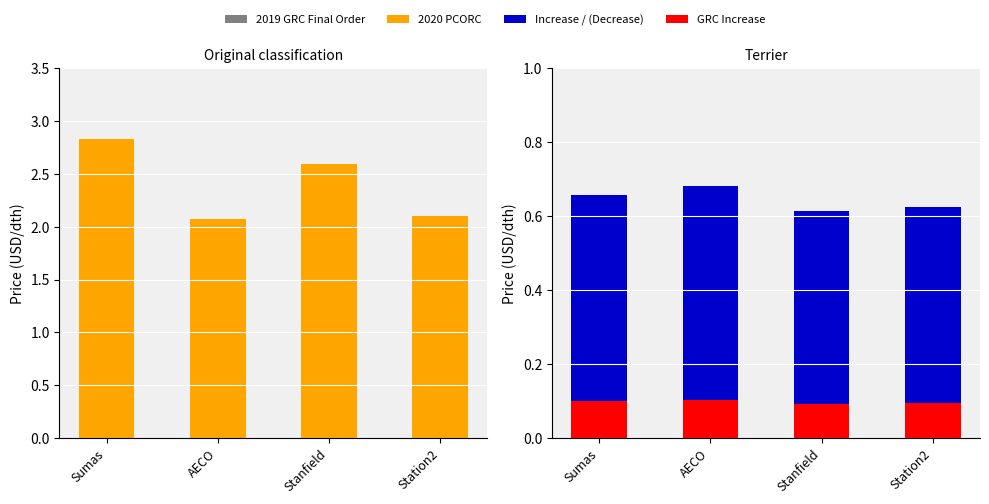

List the labels in order of Increase / (Decrease) value, smallest first.

Stanfield, Station2, Sumas, AECO